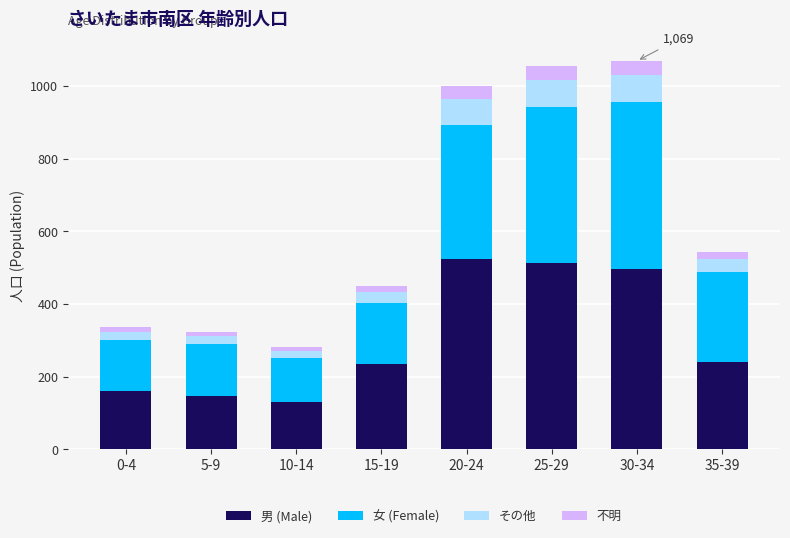

The 男 (Male) series shows 512 at 25-29. True or false?

True